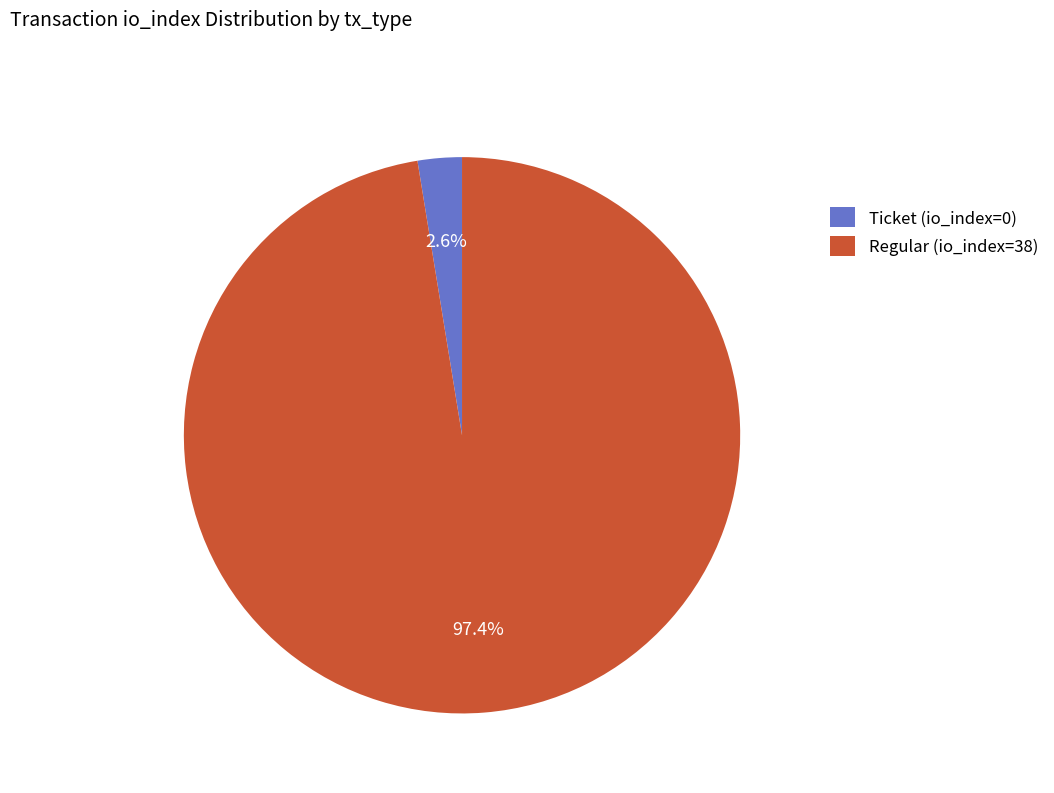

How many slices are in this pie chart?

2